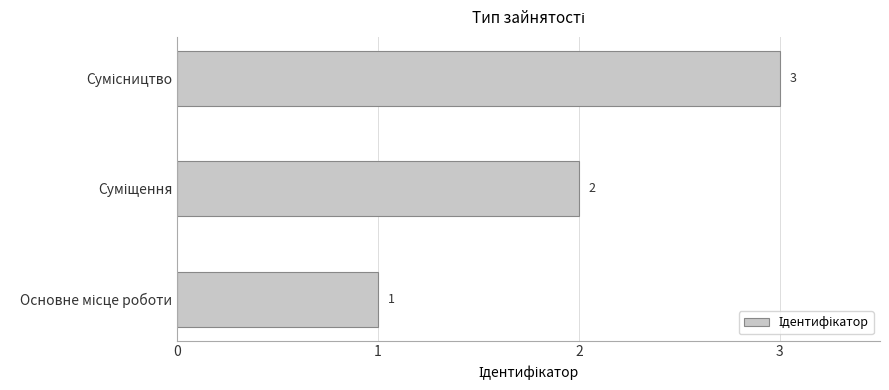

How many bars are there in total?

3